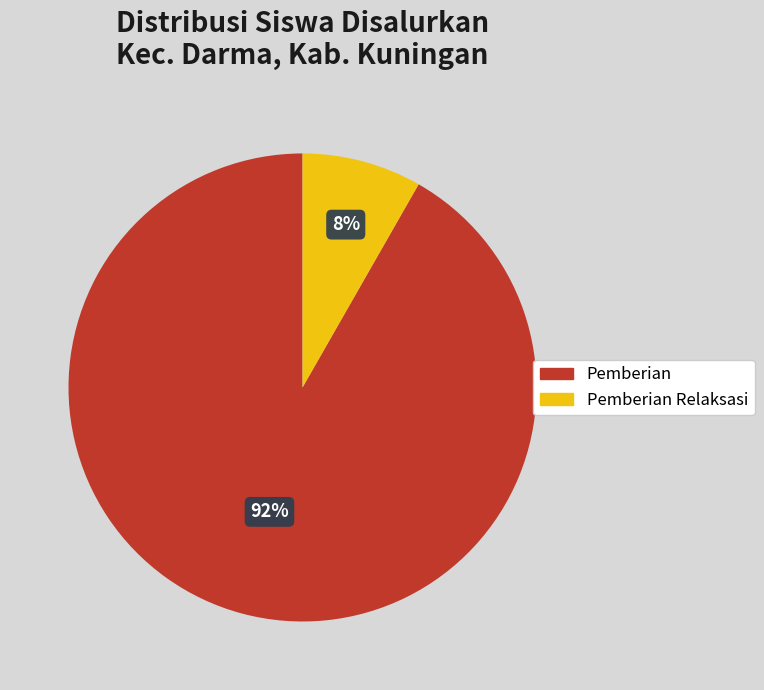

To the nearest percent, what is the average slice percentage?

50%